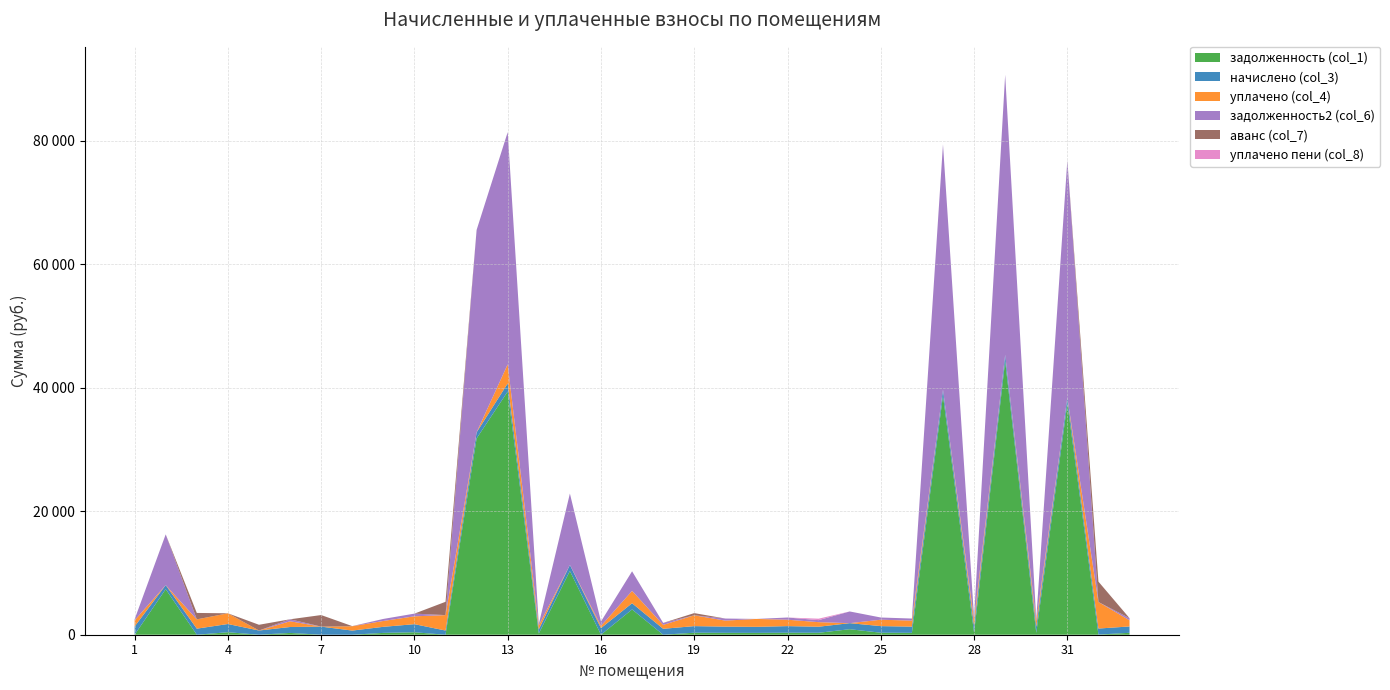

Reading left to right, transcribe all the data shown in this chart.

задолженность (col_1): 1=0.0	2=7372.6	3=0.0	4=402.9	5=0.0	6=290.4	7=0.0	8=0.0	9=297.0	10=396.9	11=0.0	12=31801.5	13=39392.2	14=200.5	15=10320.8	16=0.0	17=4095.2	18=0.0	19=323.7	20=304.4	21=297.0	22=323.7	23=315.7	24=892.1	25=323.7	26=304.4	27=38738.5	28=323.7	29=44337.8	30=297.0	31=37443.7	32=22.8	33=311.0
начислено (col_3): 1=1334.4	2=662.8	3=982.1	4=1332.2	5=682.6	6=960.1	7=1312.4	8=671.6	9=982.1	10=1312.4	11=678.2	12=982.1	13=1312.4	14=662.8	15=982.1	16=1070.2	17=1006.3	18=957.9	19=1070.2	20=1006.3	21=982.1	22=1070.2	23=979.9	24=982.1	25=1070.2	26=1006.3	27=973.3	28=1070.2	29=1006.3	30=982.1	31=971.1	32=977.7	33=1028.3
уплачено (col_4): 1=1000.0	2=0.0	3=1500.0	4=1735.1	5=0.0	6=930.4	7=0.0	8=697.3	9=951.8	10=1271.9	11=2500.0	12=0.0	13=3100.0	14=642.3	15=0.0	16=356.7	17=2000.0	18=638.6	19=1750.6	20=975.2	21=1279.1	22=1037.1	23=739.8	24=0.0	25=1037.1	26=975.2	27=0.0	28=1035.8	29=0.0	30=951.8	31=0.0	32=4298.6	33=996.6
задолженность2 (col_6): 1=163.2	2=8220.4	3=0.0	4=0.0	5=0.0	6=320.0	7=0.0	8=0.0	9=327.4	10=437.5	11=0.0	12=32783.6	13=37604.6	14=220.9	15=11563.1	16=713.4	17=3172.1	18=319.3	19=0.0	20=335.4	21=0.0	22=356.7	23=326.6	24=1894.5	25=356.7	26=335.4	27=39711.8	28=356.8	29=45344.1	30=327.4	31=38414.8	32=0.0	33=342.8
аванс (col_7): 1=0.0	2=0.0	3=1046.9	4=0.0	5=928.1	6=0.0	7=1874.0	8=25.7	9=0.0	10=0.0	11=2154.2	12=0.0	13=0.0	14=0.0	15=0.0	16=0.0	17=0.0	18=0.0	19=356.7	20=0.0	21=0.0	22=0.0	23=0.0	24=0.0	25=0.0	26=0.0	27=0.0	28=0.0	29=0.0	30=0.0	31=0.0	32=3299.4	33=0.0
уплачено пени (col_8): 1=0.0	2=0.0	3=0.0	4=0.0	5=0.0	6=0.0	7=0.0	8=0.0	9=0.0	10=0.0	11=0.0	12=0.0	13=0.0	14=0.0	15=0.0	16=0.0	17=0.0	18=0.0	19=0.0	20=0.0	21=0.0	22=0.0	23=234.4	24=0.0	25=0.0	26=0.0	27=0.0	28=1.3	29=0.0	30=0.0	31=0.0	32=1.4	33=0.5